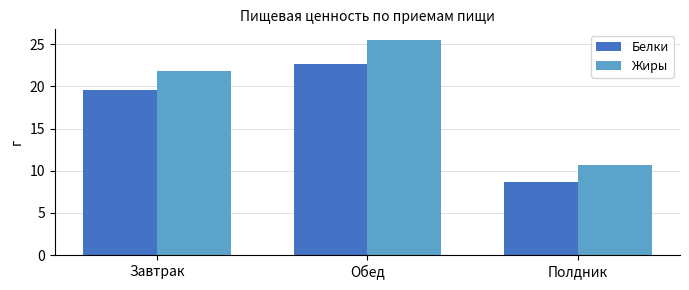

Reading left to right, what are all the values shown in this chart?

Белки: Завтрак=19.6	Обед=22.6	Полдник=8.7
Жиры: Завтрак=21.8	Обед=25.5	Полдник=10.7